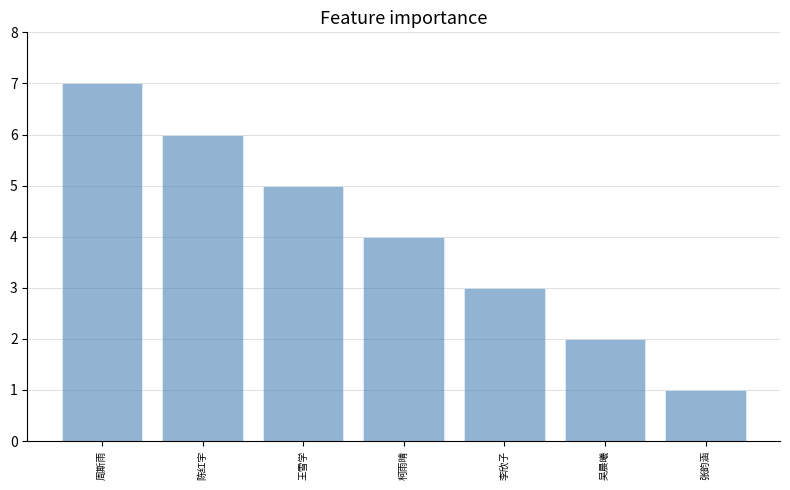

Reading right to left, list all the values displayed in this chart.

1	2	3	4	5	6	7